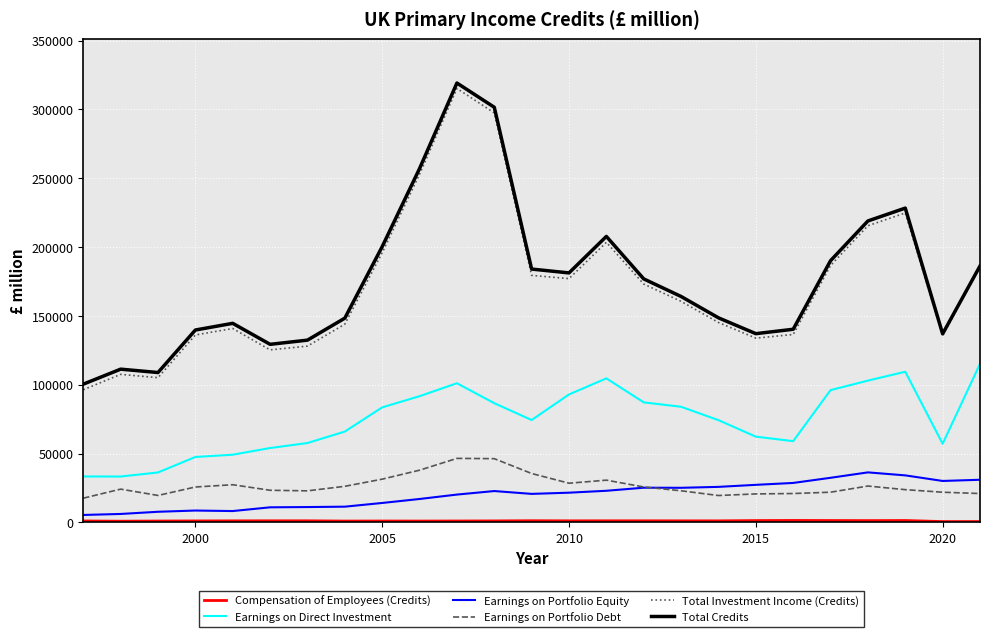

True or false: Earnings on Direct Investment and Total Investment Income (Credits) intersect in this chart.

False